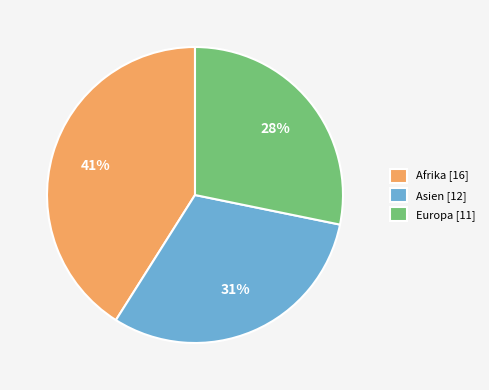

True or false: Europa [11] accounts for 18% of the total.

False